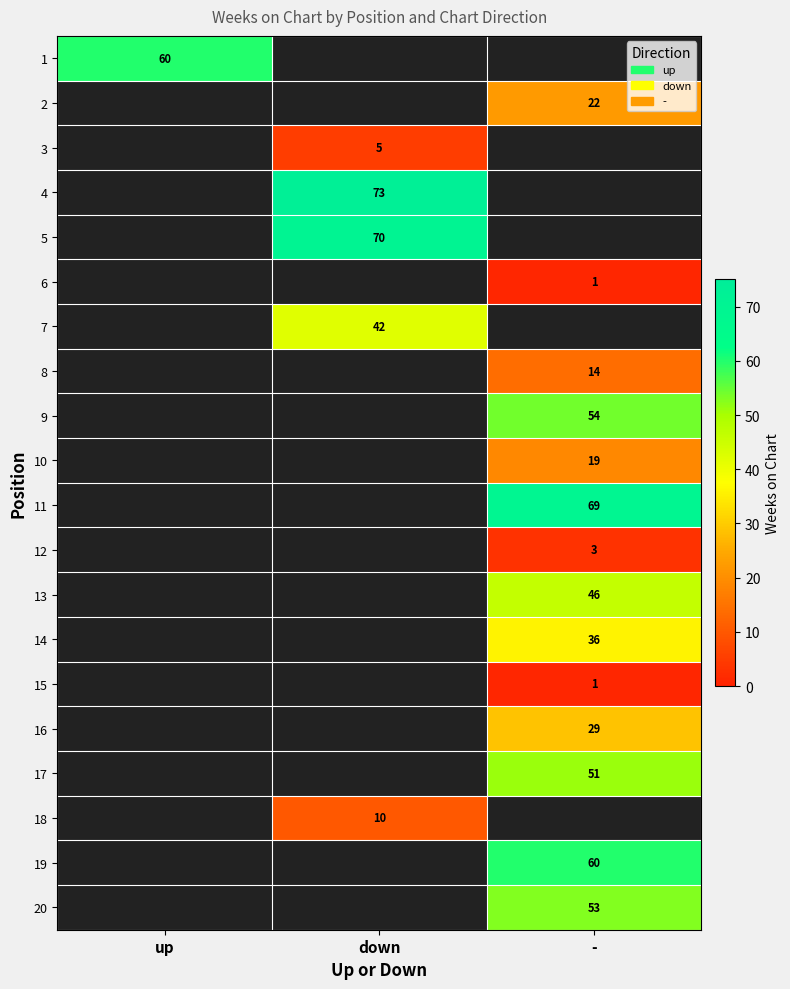

The value of 11 at - is 30. True or false?

False